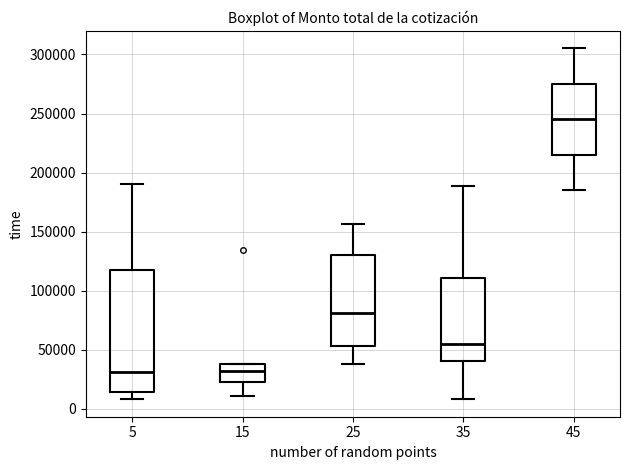

Where does the median line of the box at x = 5 sit on the y-axis? The values are not printed on the chart, so give them approximately, as read against the axis.

30000